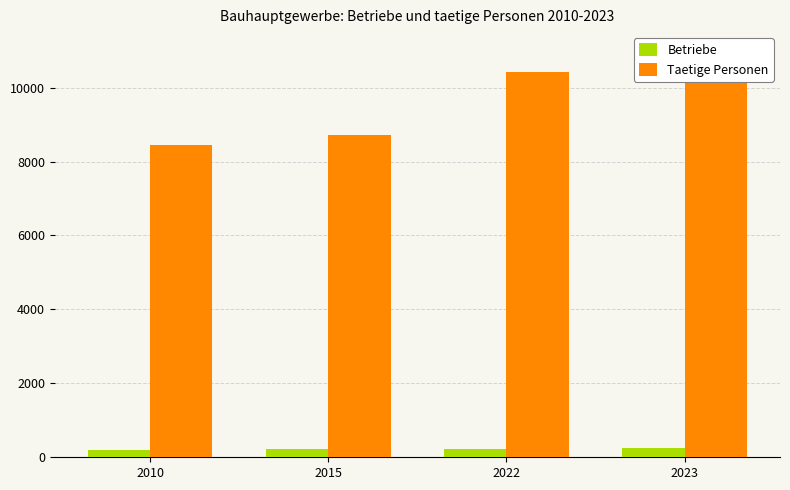

At which label does Betriebe reach its peak?

2023